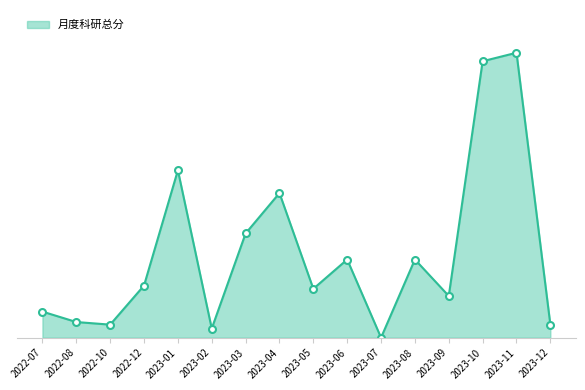

At which label does the data first exceed 20?

2023-01